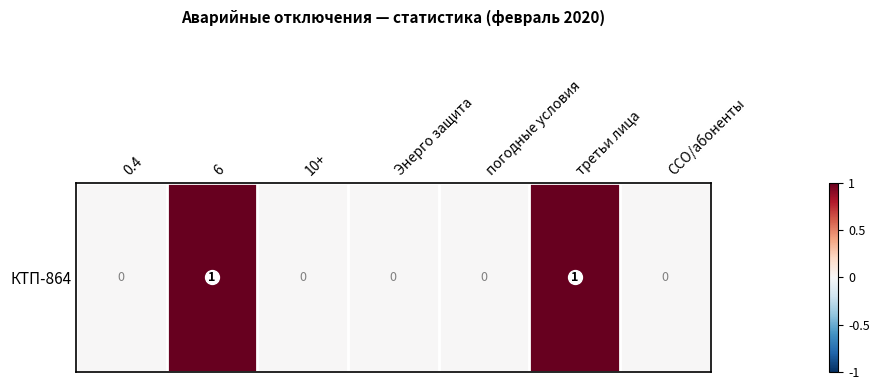

Where is the data nearest to the value 0?

0.4